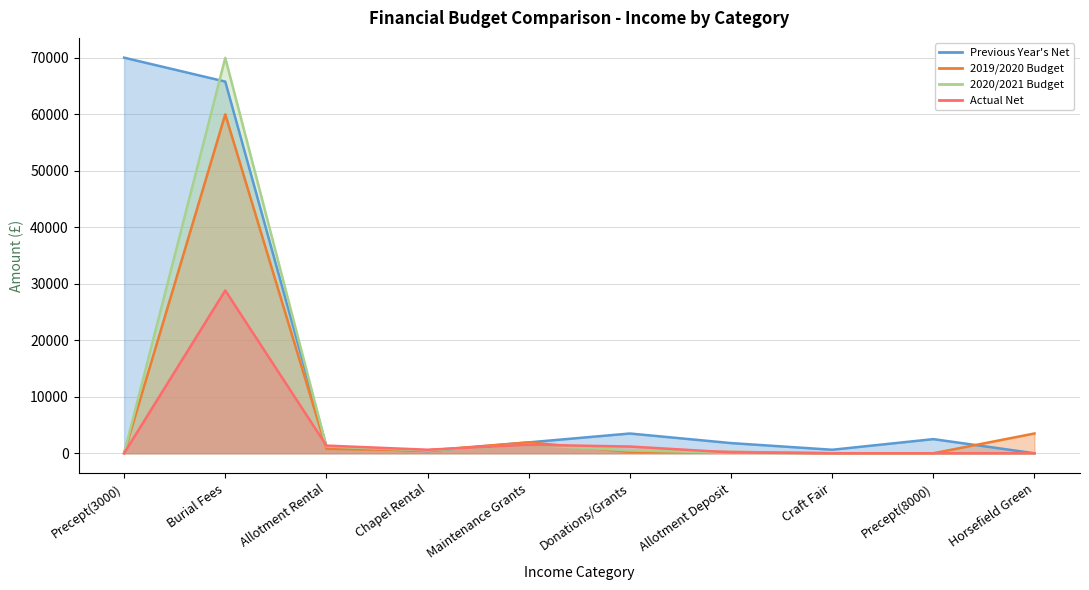

True or false: 2020/2021 Budget and Actual Net intersect in this chart.

True